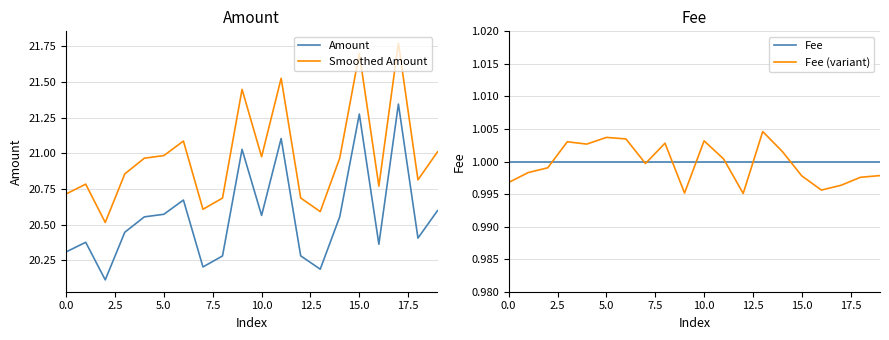

How many lines are shown in the chart?

4